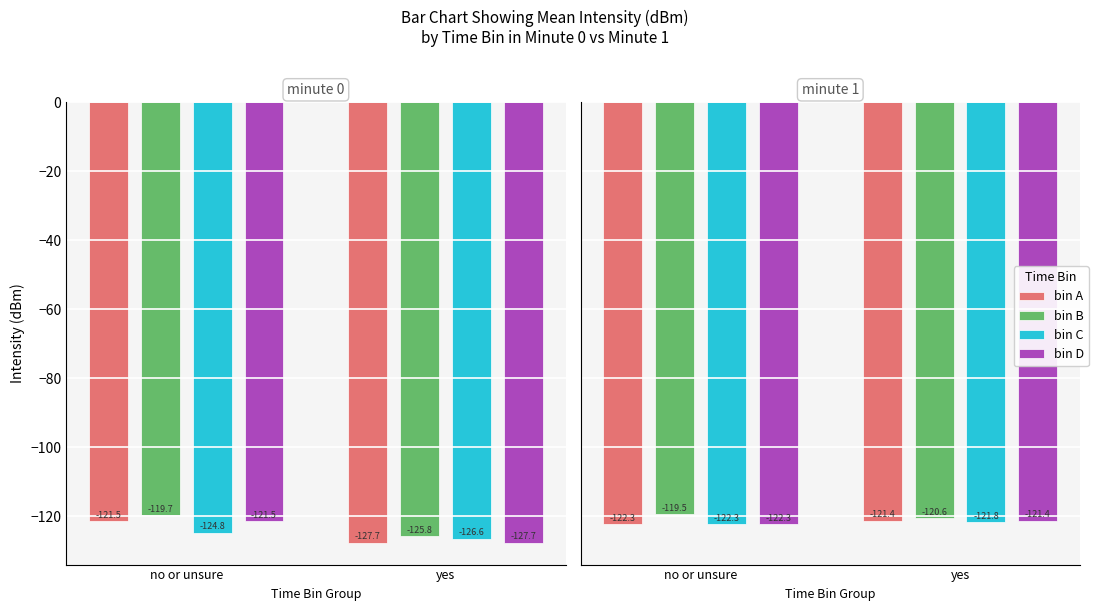

How many groups of bars are there?

2